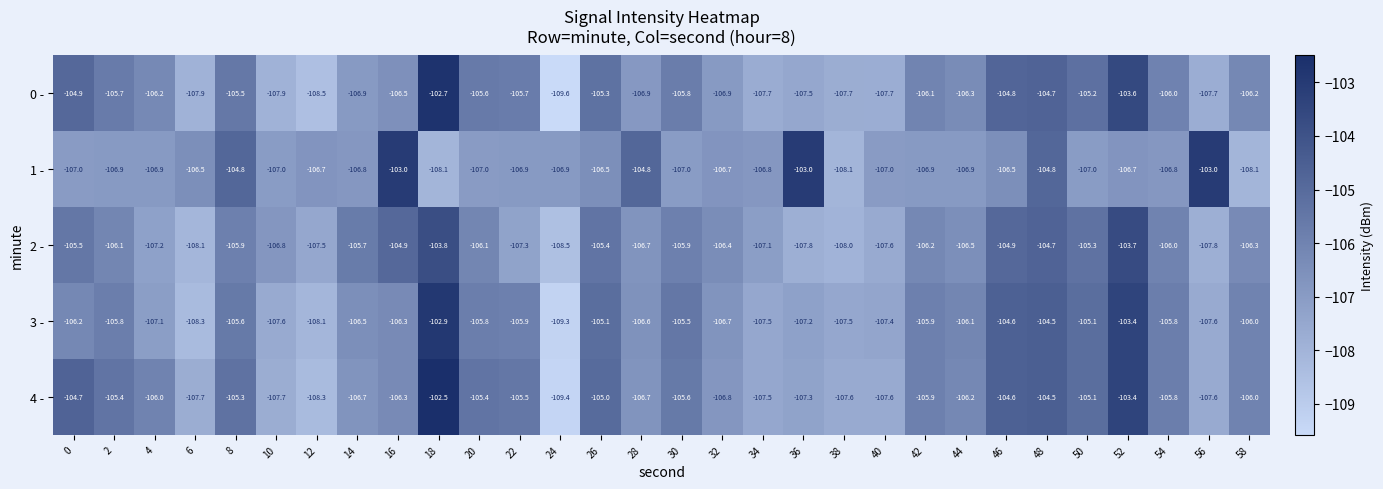

Which series has the largest total across all categories?

4 -